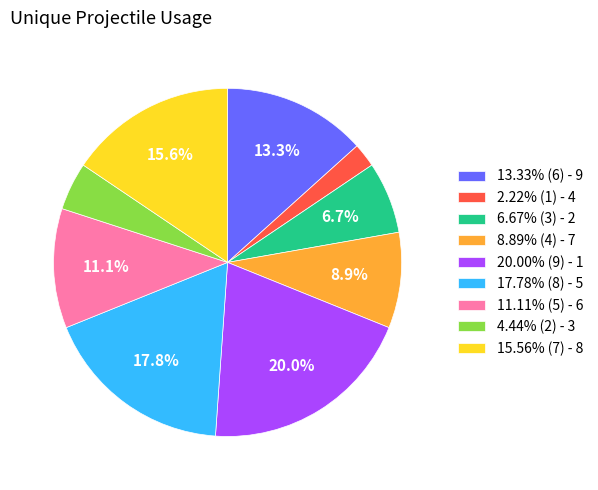

To the nearest percent, what is the difference between the largest and smallest slice percentages?

18%